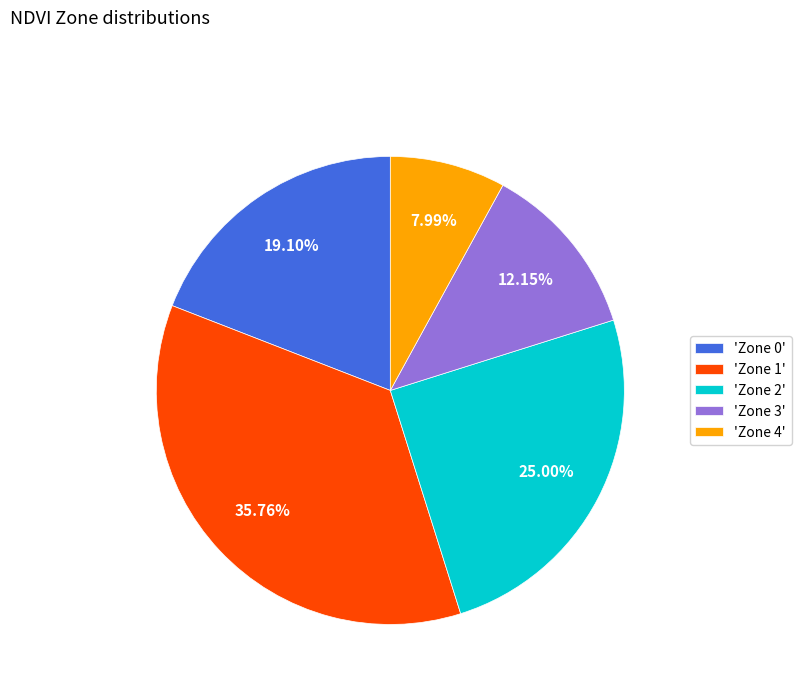

What is the largest slice in the pie chart?

'Zone 1'